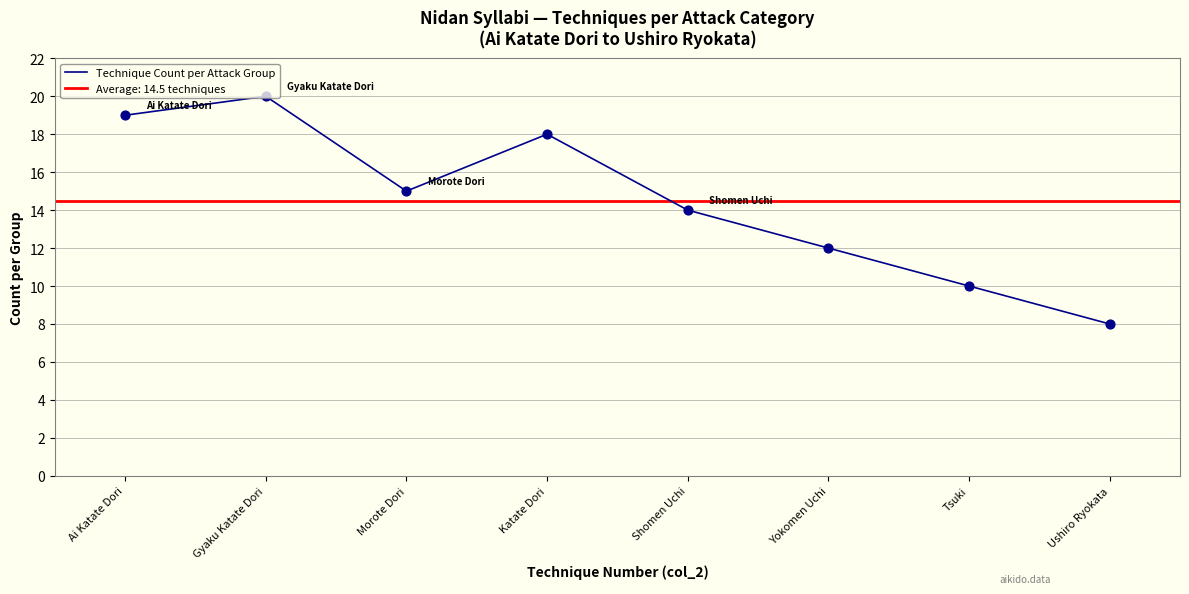

Between Shomen Uchi and Morote Dori, which is larger?

Morote Dori